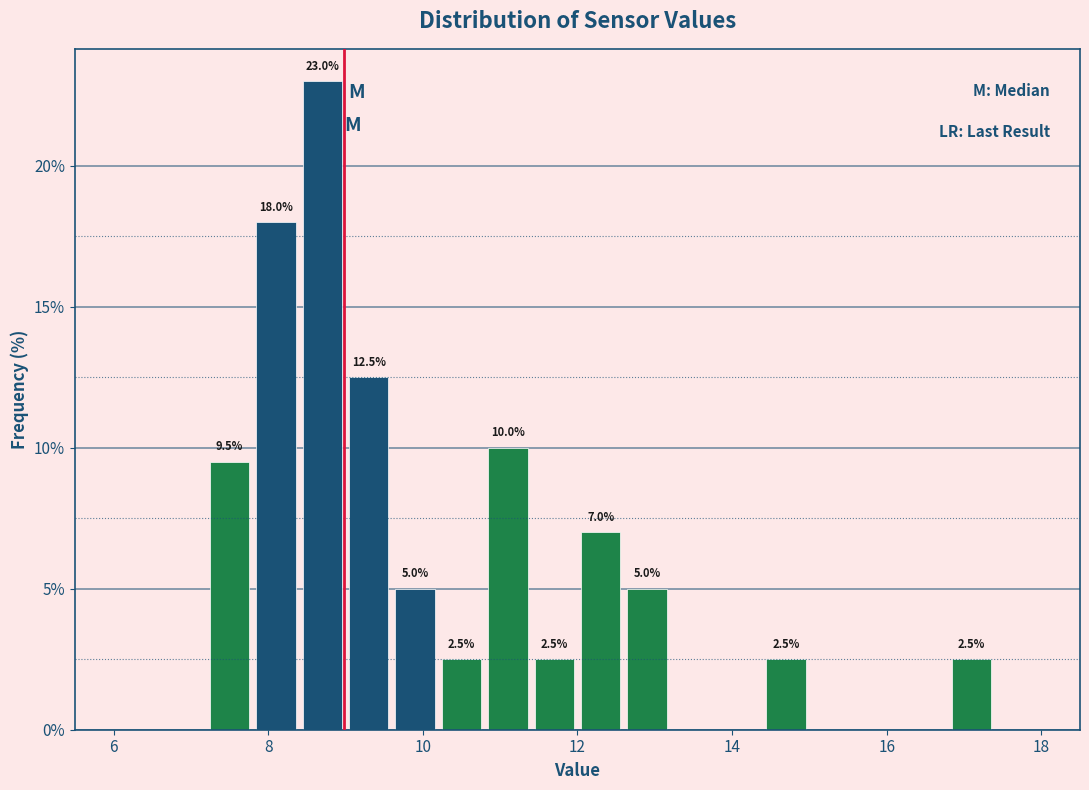

Around what value on the x-axis is the tallest bar? Give the approximate position of its centre, as read against the axis.

8.8